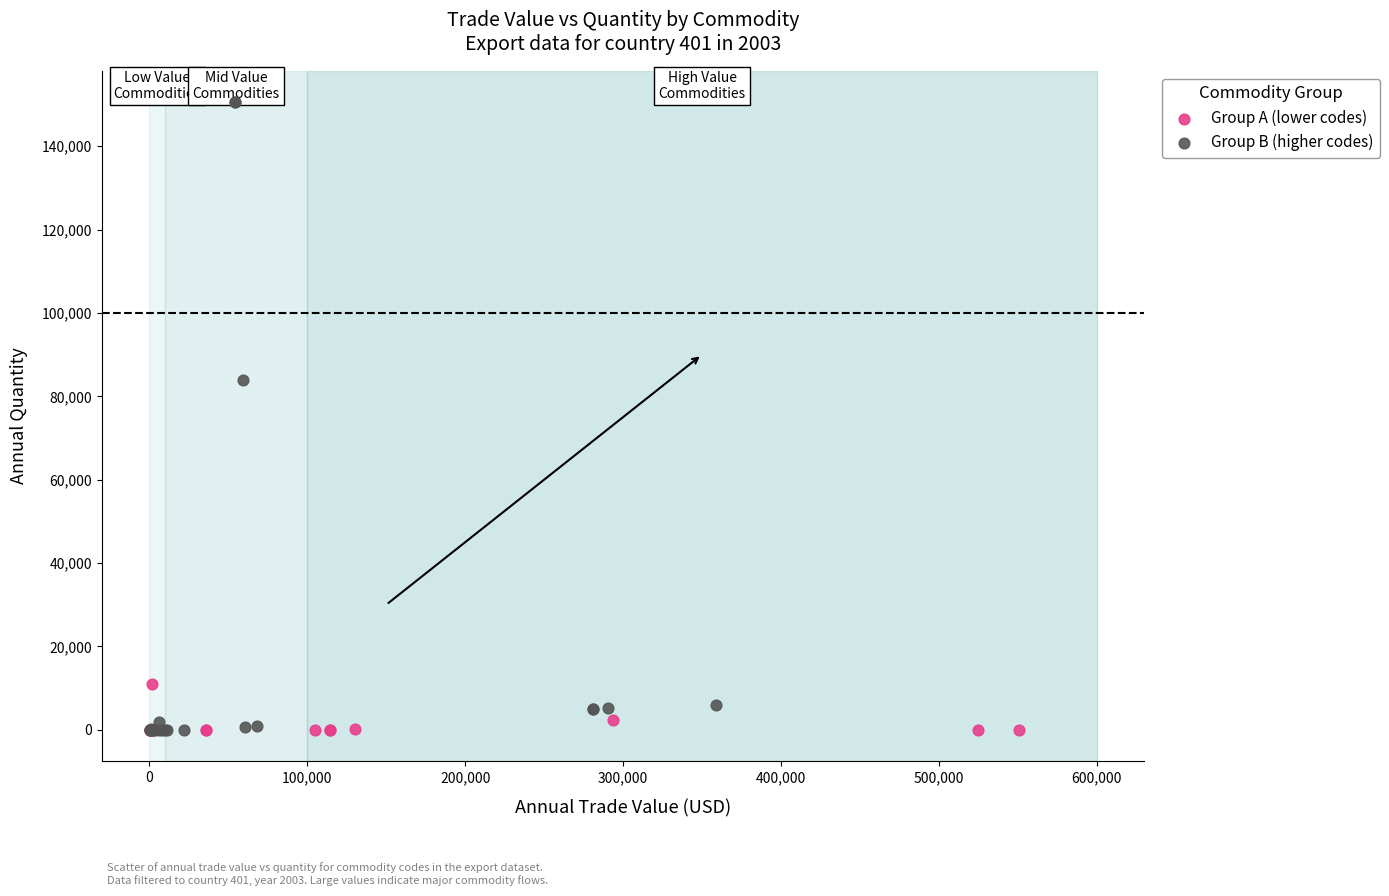

Which series has the widest spread of Y values?

Group B (higher codes)